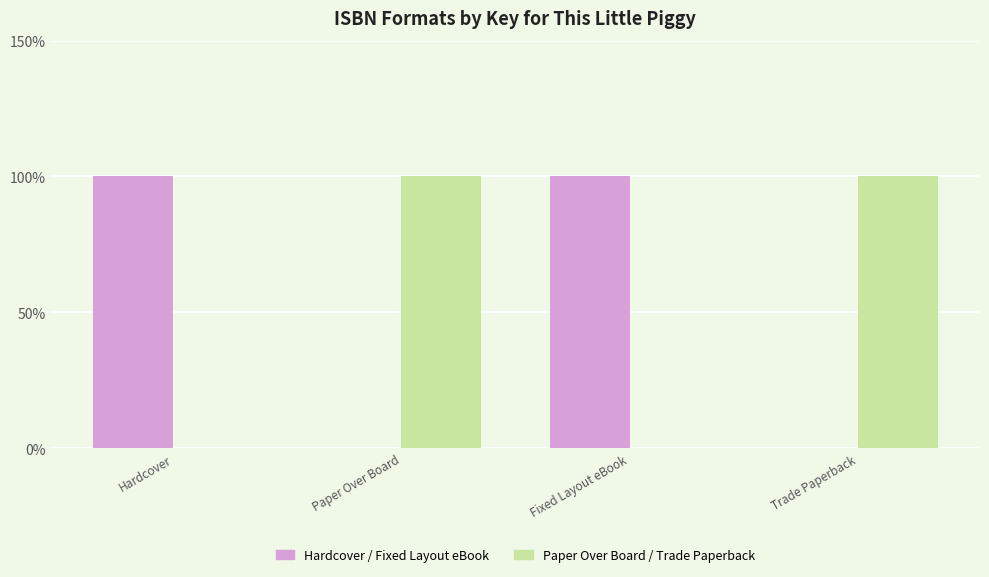

What is the greatest value displayed?

100